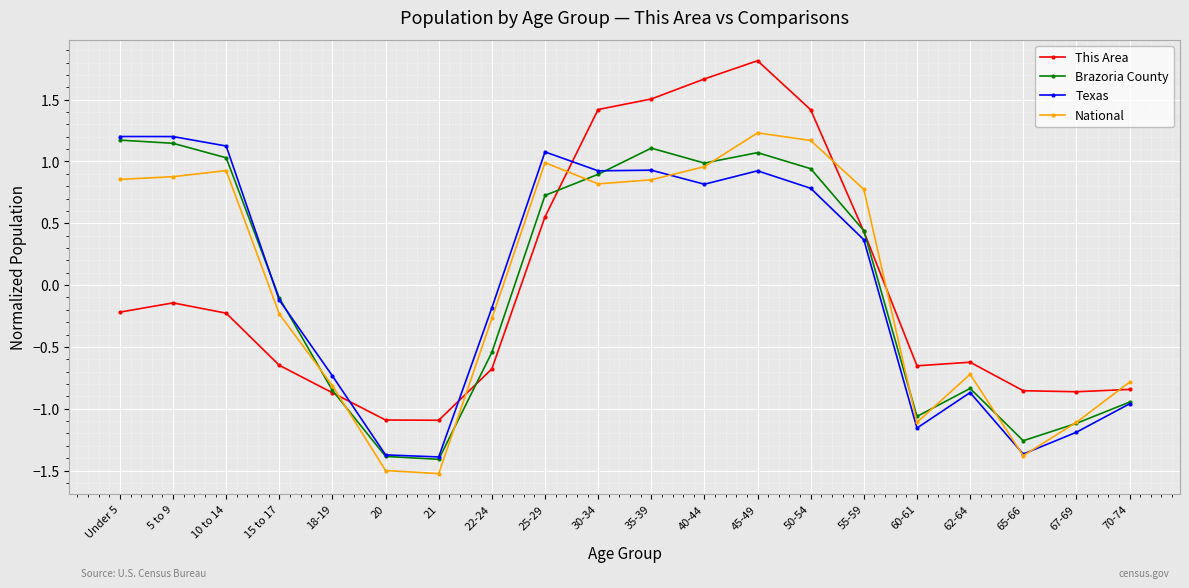

What is the total value across all series at 30-34?

4.1